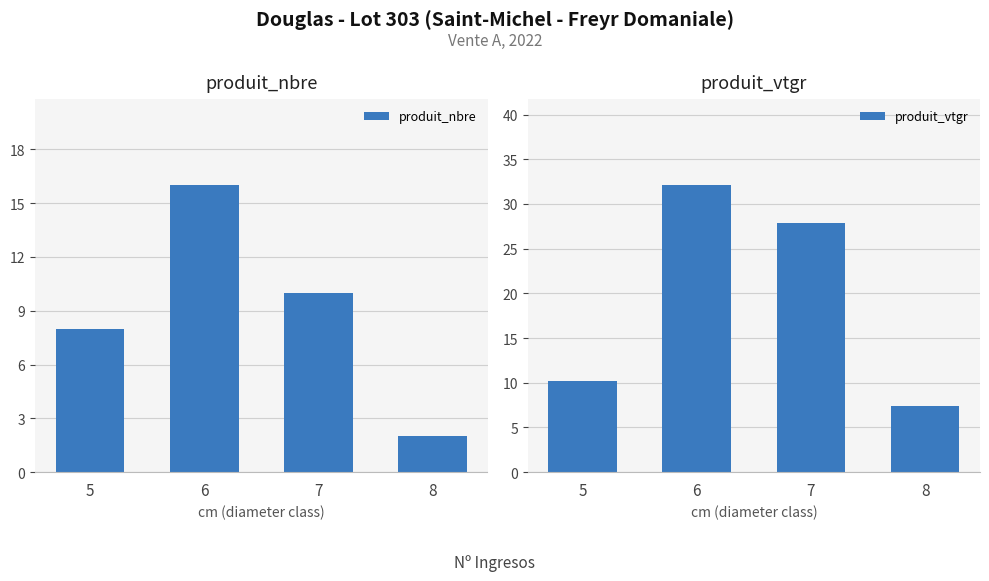

Where does the produit_vtgr series first go above 27?

6